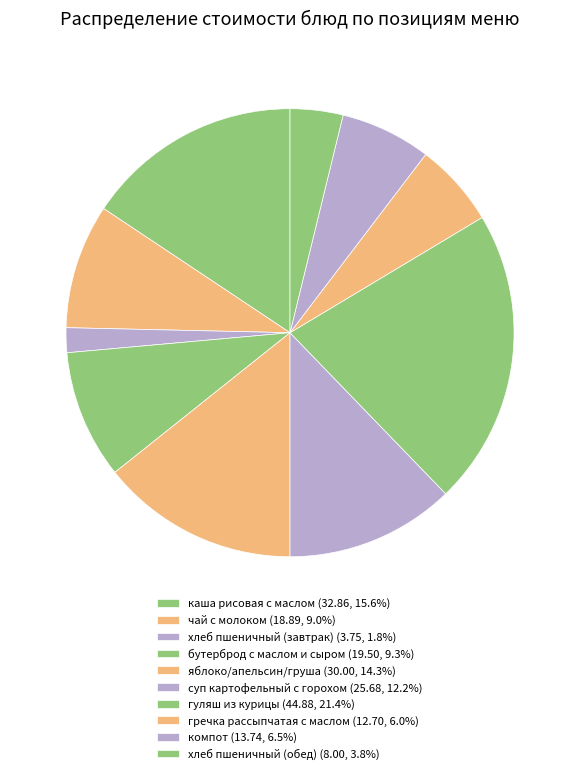

How many slices are in this pie chart?

10